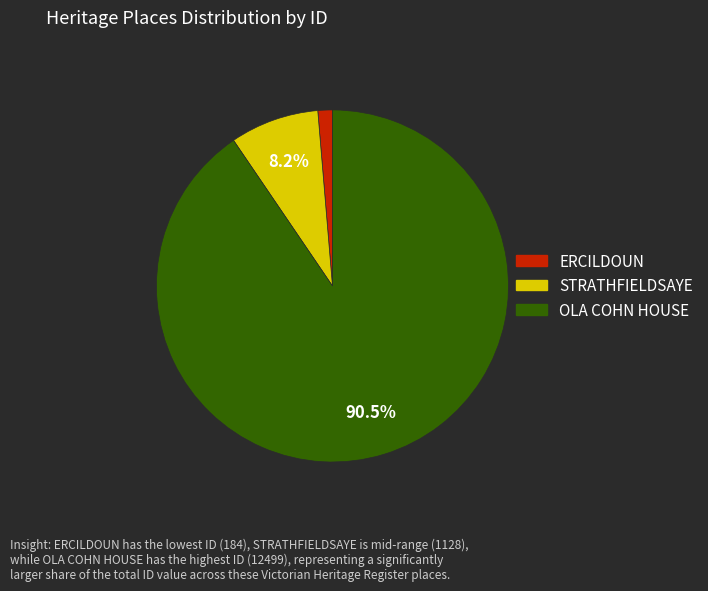

Which has a higher value, OLA COHN HOUSE or STRATHFIELDSAYE?

OLA COHN HOUSE